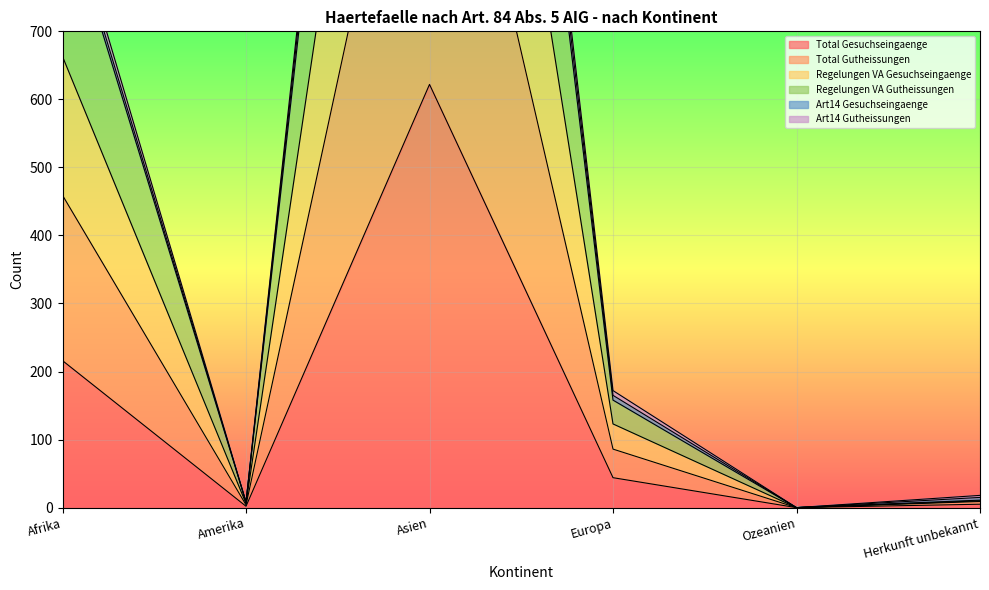

Which category has the highest value in the Art14 Gutheissungen series?

Asien